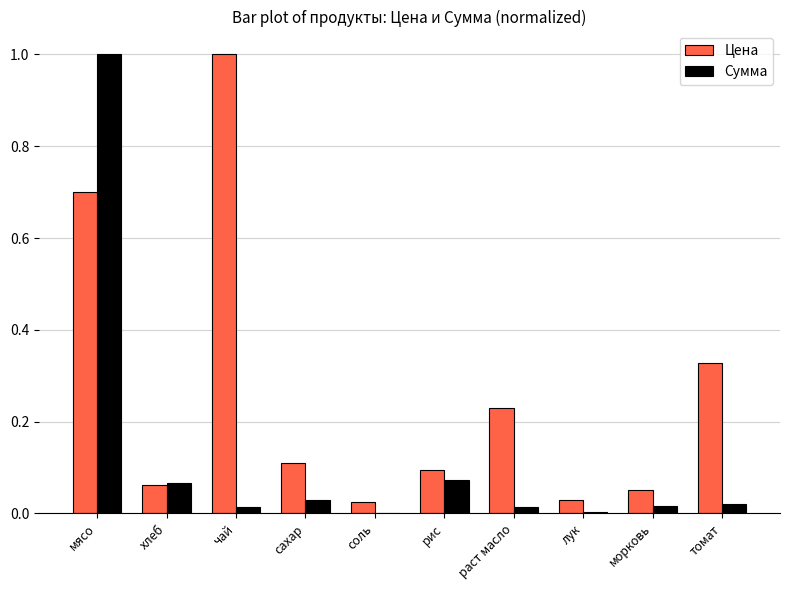

Which series changed the most between сахар and лук?

Цена